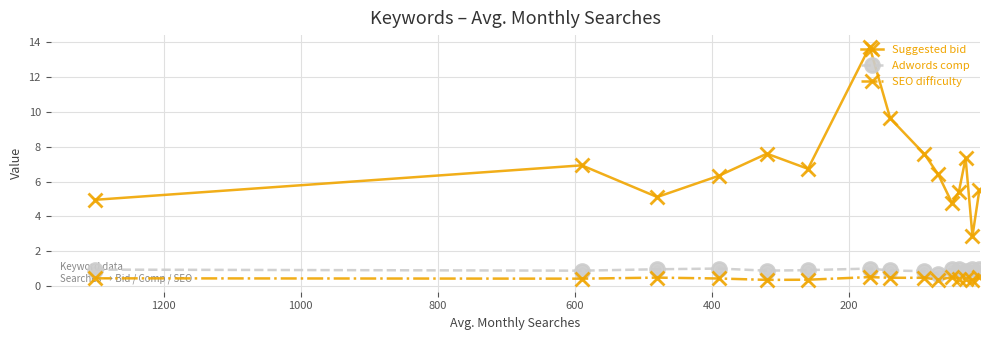

What are all the series names shown in the legend?

Suggested bid, Adwords comp, SEO difficulty